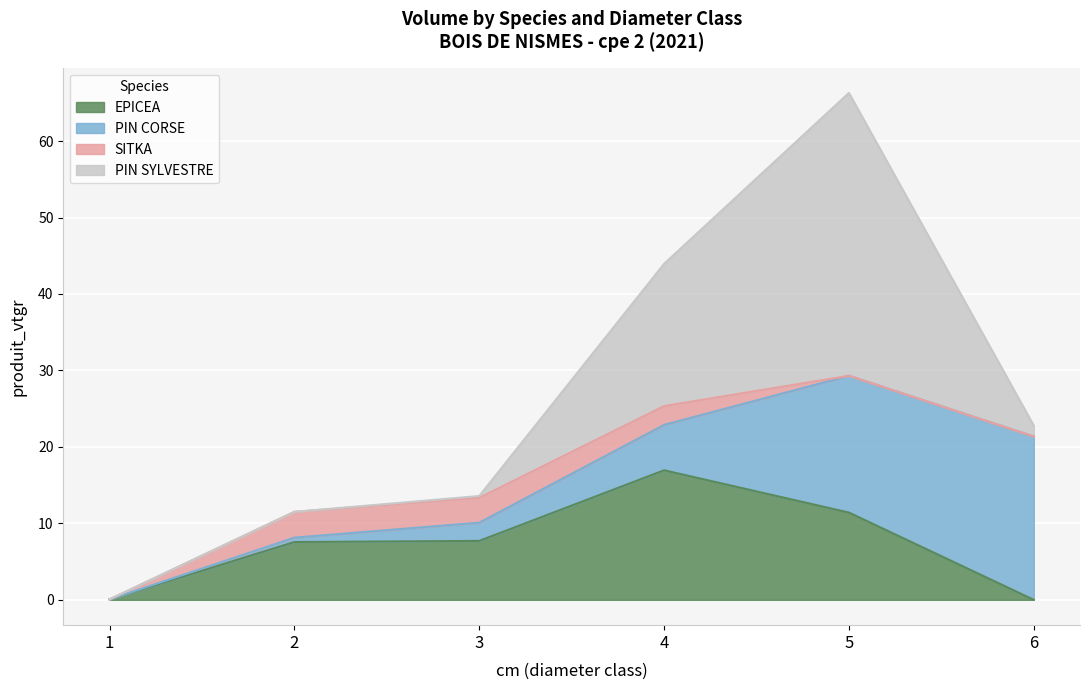

Which series has the largest total across all categories?

PIN SYLVESTRE